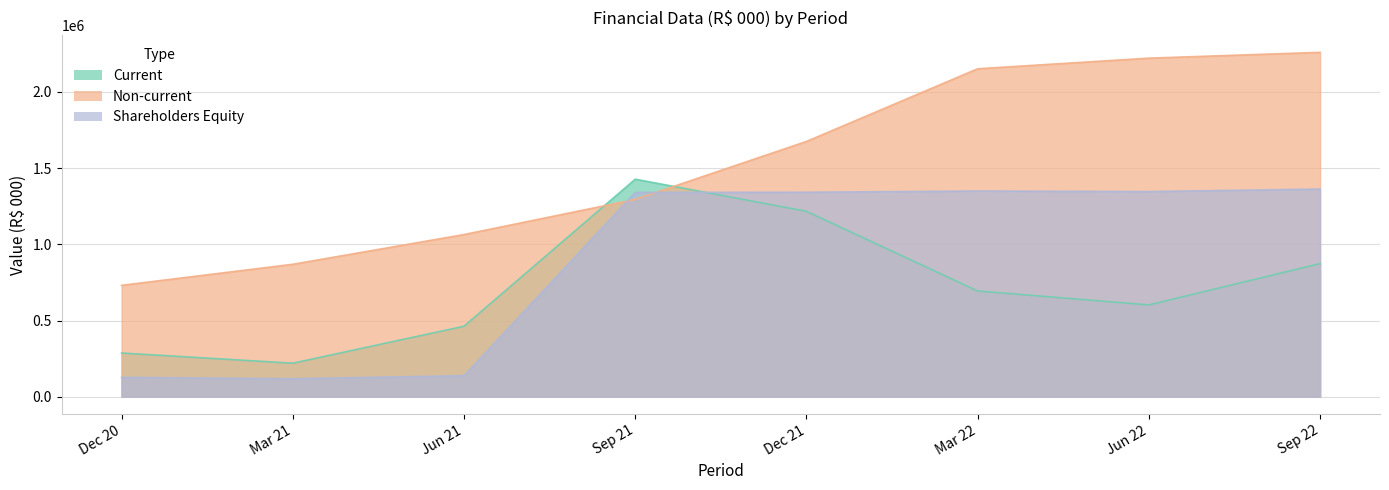

True or false: Current and Shareholders Equity cross at least once.

True